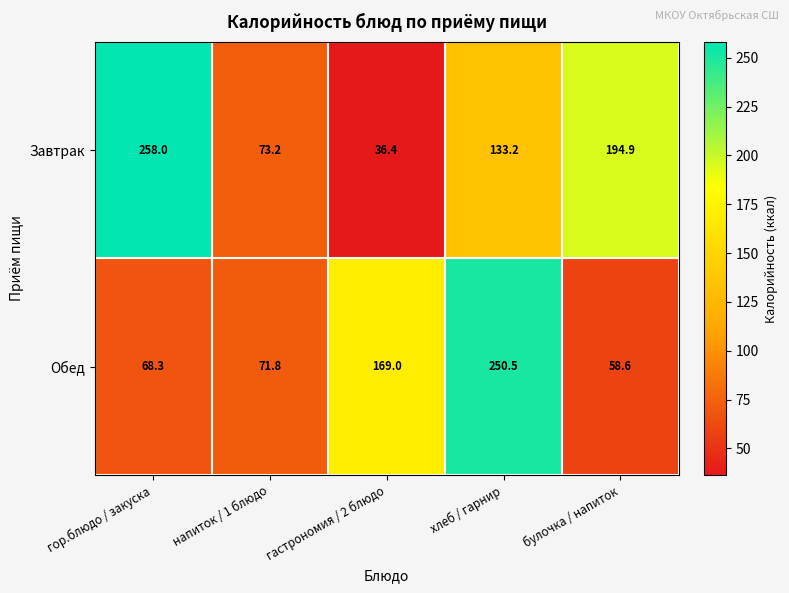

What is the spread (max minus min) of values at хлеб / гарнир?

117.3